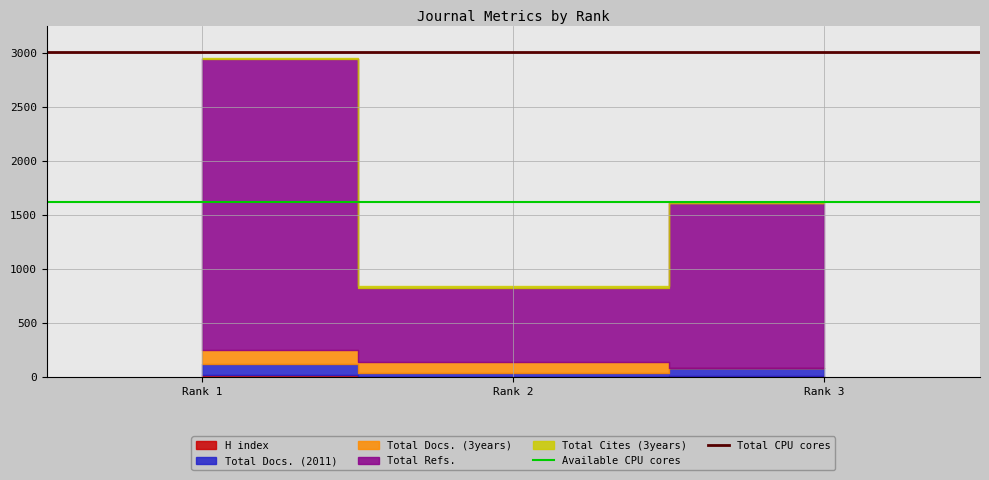

The value of Available CPU cores at Rank 1 is 560.4. True or false?

False